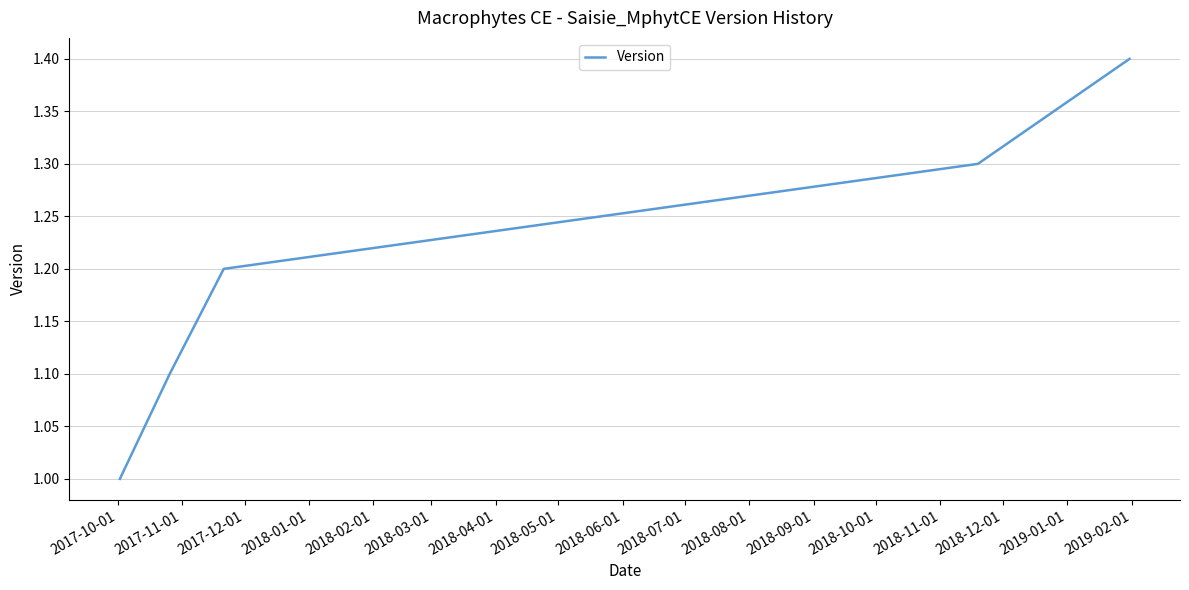

What is the difference between the maximum and minimum values?

0.4